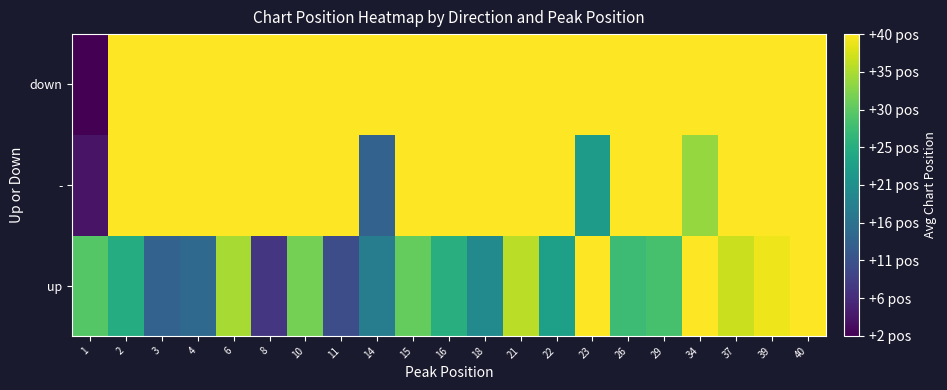

Reading right to left, what are all the values shown in this chart?

up: 40=40.0	39=39.0	37=37.0	34=40.0	29=29.0	26=28.0	23=40.0	22=23.5	21=36.0	18=20.0	16=26.0	15=31.0	14=18.0	11=11.0	10=32.0	8=8.0	6=35.0	4=15.0	3=14.0	2=25.5	1=29.9
-: 40=40.0	39=40.0	37=40.0	34=34.0	29=40.0	26=40.0	23=23.0	22=40.0	21=40.0	18=40.0	16=40.0	15=40.0	14=14.0	11=40.0	10=40.0	8=40.0	6=40.0	4=40.0	3=40.0	2=40.0	1=4.0
down: 40=40.0	39=40.0	37=40.0	34=40.0	29=40.0	26=40.0	23=40.0	22=40.0	21=40.0	18=40.0	16=40.0	15=40.0	14=40.0	11=40.0	10=40.0	8=40.0	6=40.0	4=40.0	3=40.0	2=40.0	1=2.0